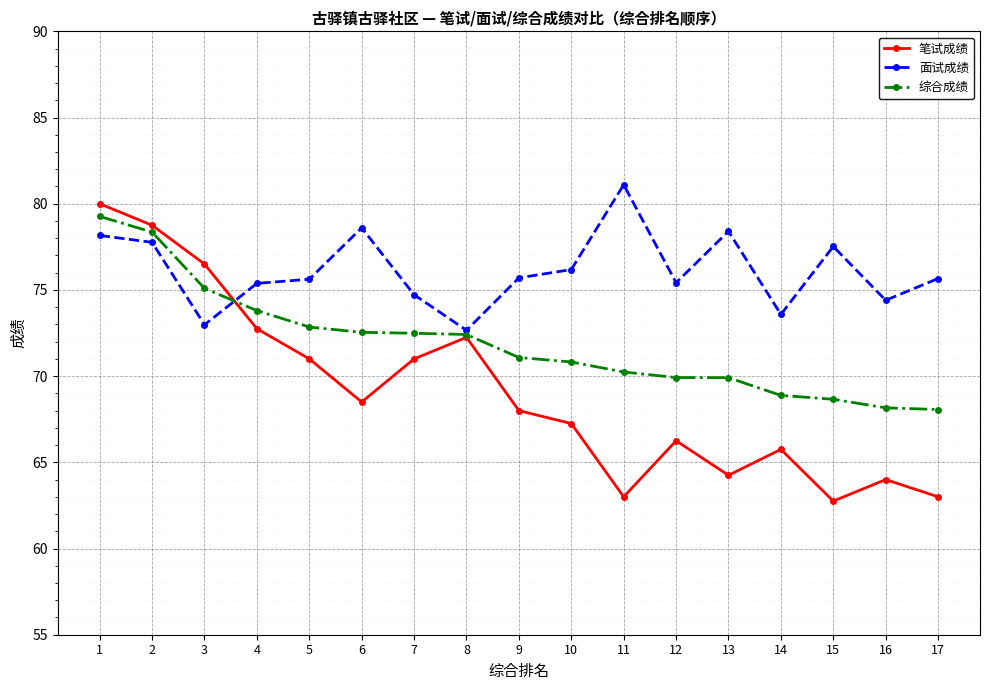

What is the sum of the 面试成绩 values at 11 and 2?

158.9